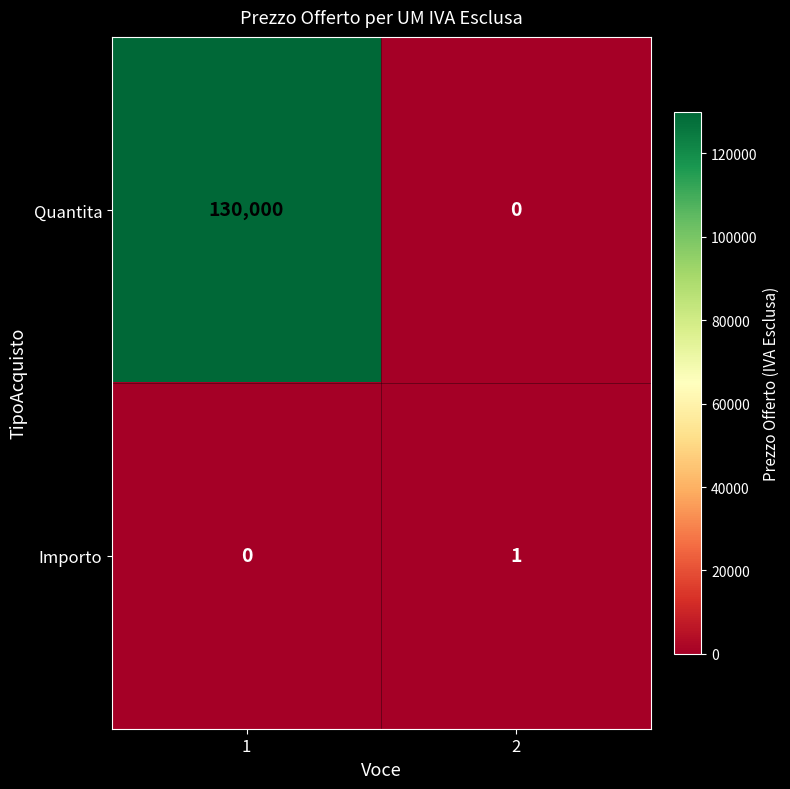

Reading left to right, transcribe all the data shown in this chart.

Quantita: 1=130000	2=0
Importo: 1=0	2=1